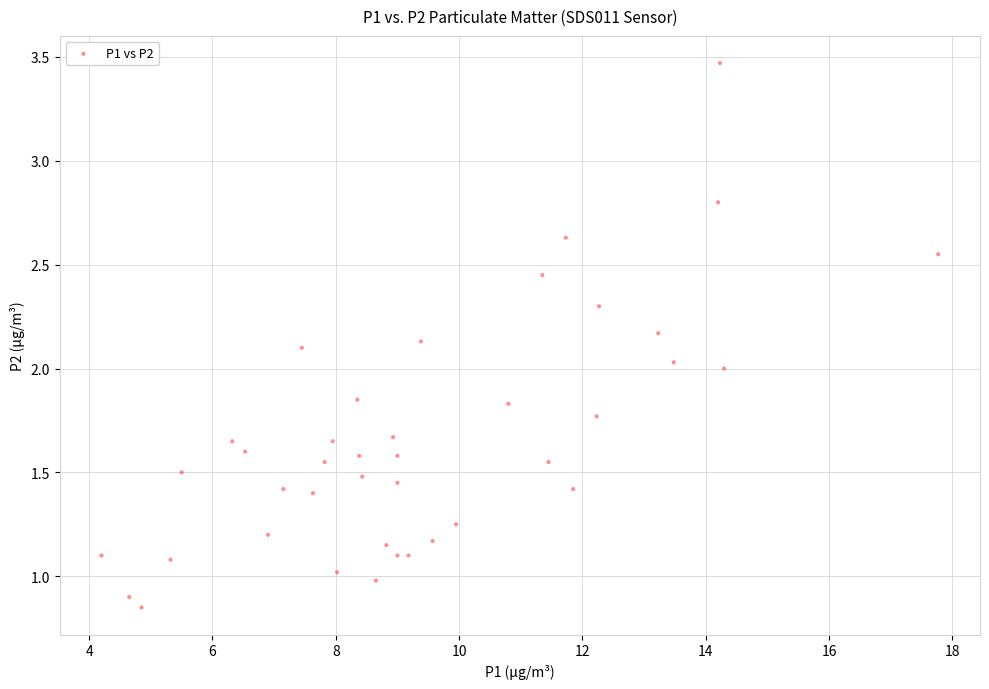

What is the range of X values (max minus min)?

13.6